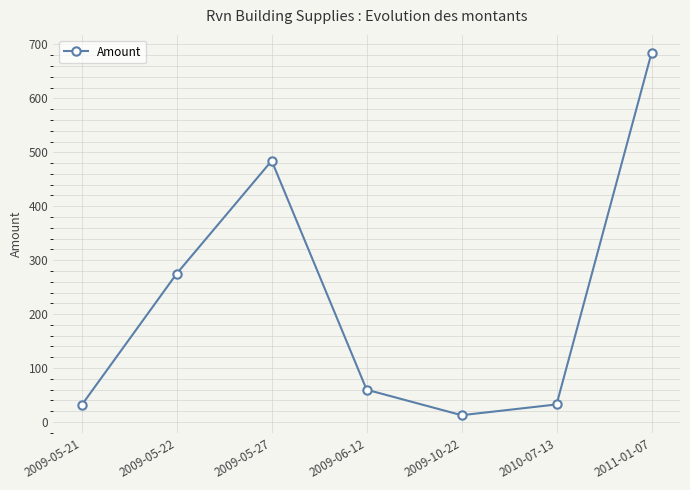

What is the label of the 5th point from the left?

2009-10-22